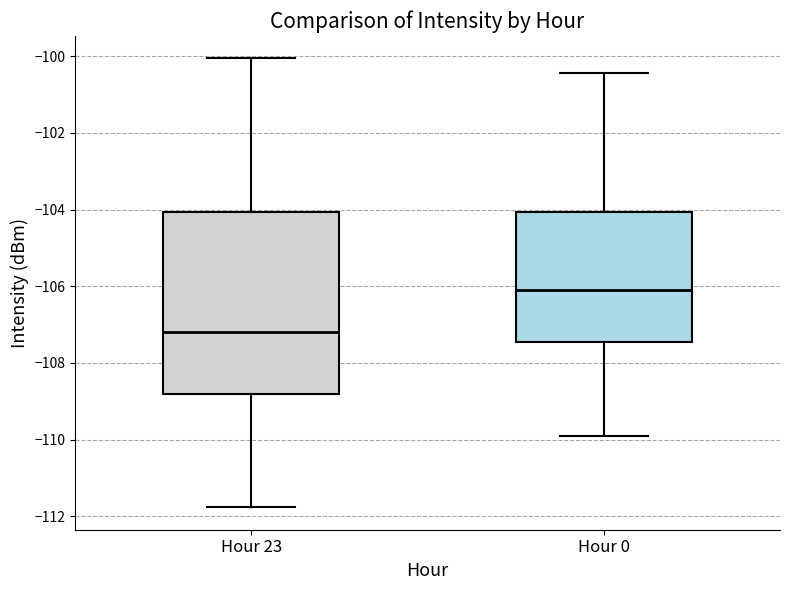

Which box is the tallest, from its lower edge to its upper edge?

Hour 23